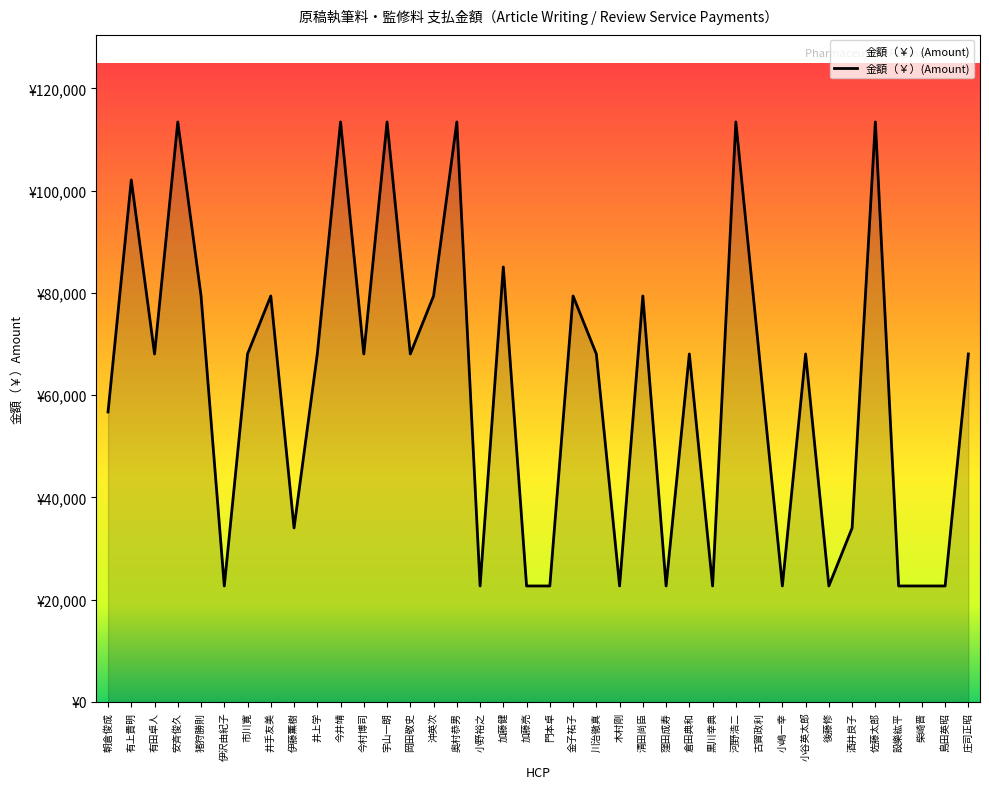

List the labels in order of value, smallest first.

伊沢由紀子, 小野裕之, 加藤亮, 門本卓, 木村剛, 窪田成寿, 黒川幸典, 小嶋一幸, 後藤修, 設樂紘平, 柴崎晋, 島田英昭, 伊藤薫樹, 酒井良子, 朝倉俊成, 有田卓人, 市川寛, 井上学, 今村博司, 岡田敬史, 川治徹真, 倉田典和, 古賀政利, 小谷英太郎, 庄司正昭, 猪狩勝則, 井手友美, 沖英次, 金子祐子, 清田尚臣, 加藤健, 有上貴明, 安斉俊久, 今井靖, 宇山一朗, 奥村恭男, 河野浩二, 佐藤太郎